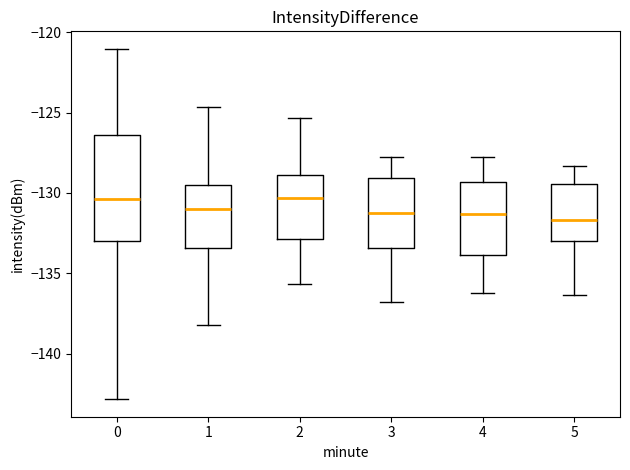

Reading left to right, read every box against the y-axis: the position of its median line, the range the box covers, and the ends of its whiskers. The values are not printed on the chart, so give them approximately, as read against the axis.

0: median -130.5, box -133.0 to -126.5, whiskers -143.0 to -121.0
1: median -131.0, box -133.5 to -129.5, whiskers -138.0 to -124.5
2: median -130.5, box -133.0 to -129.0, whiskers -135.5 to -125.5
3: median -131.0, box -133.5 to -129.0, whiskers -137.0 to -128.0
4: median -131.5, box -134.0 to -129.5, whiskers -136.0 to -128.0
5: median -131.5, box -133.0 to -129.5, whiskers -136.5 to -128.5